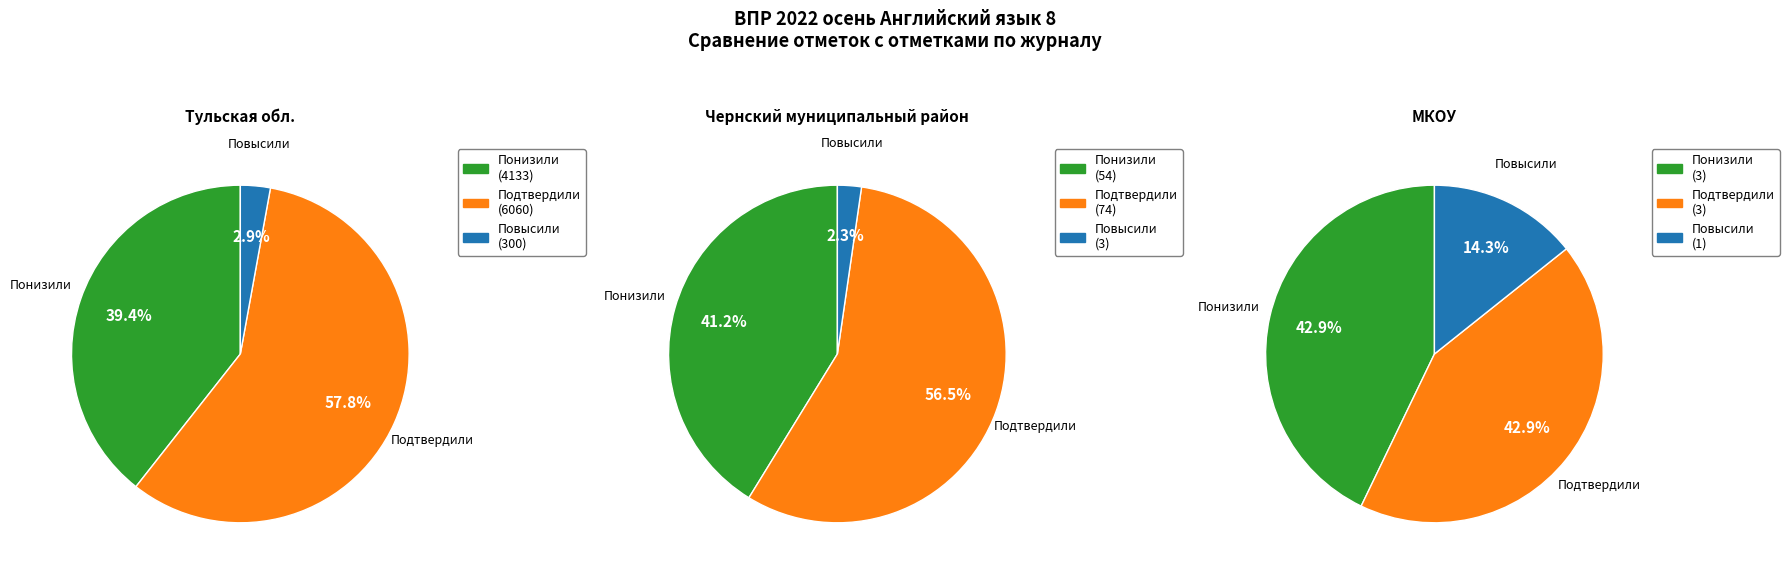

Which category has the smallest portion of the pie?

Повысили